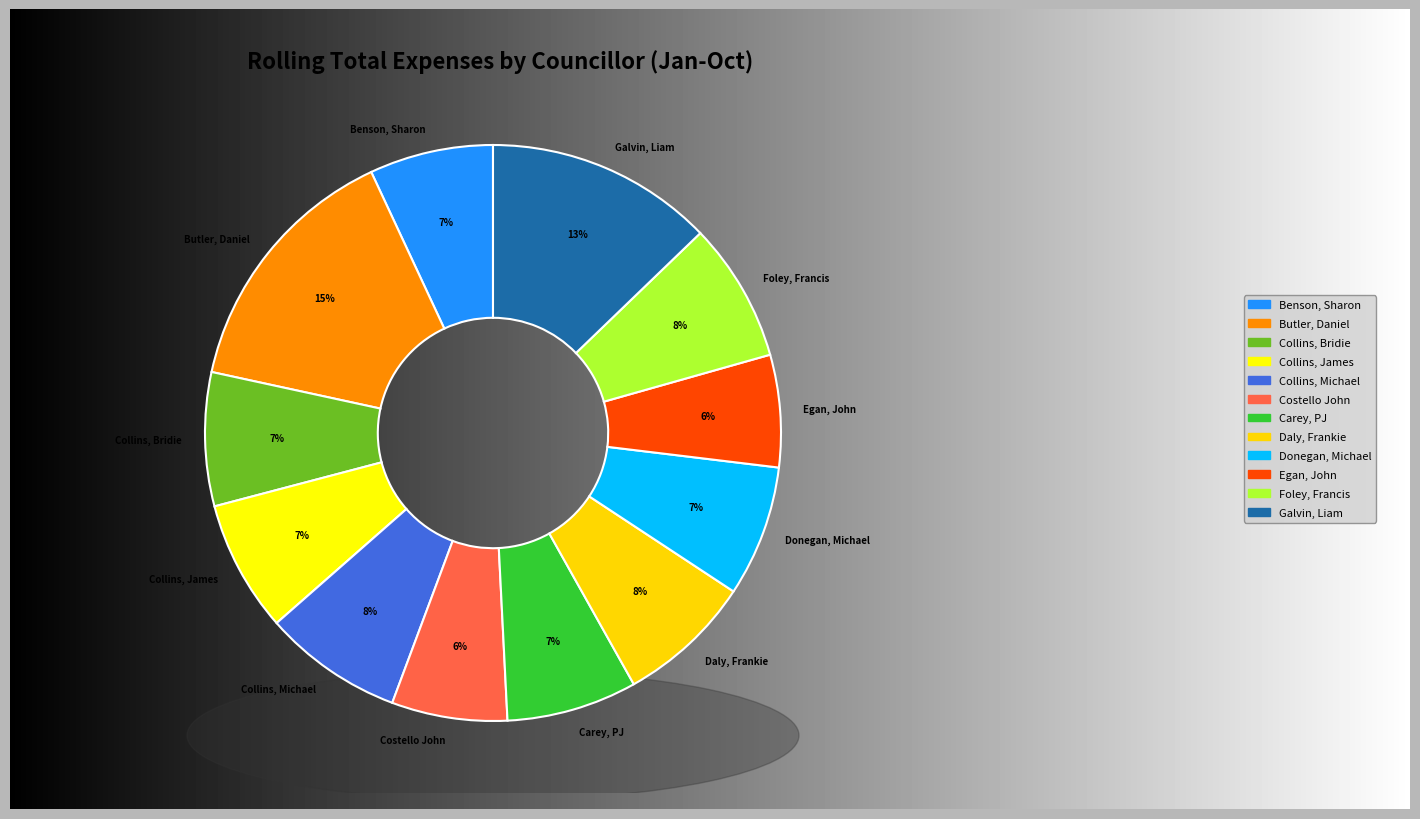

Is the sum of Galvin, Liam and Foley, Francis greater than half?

No